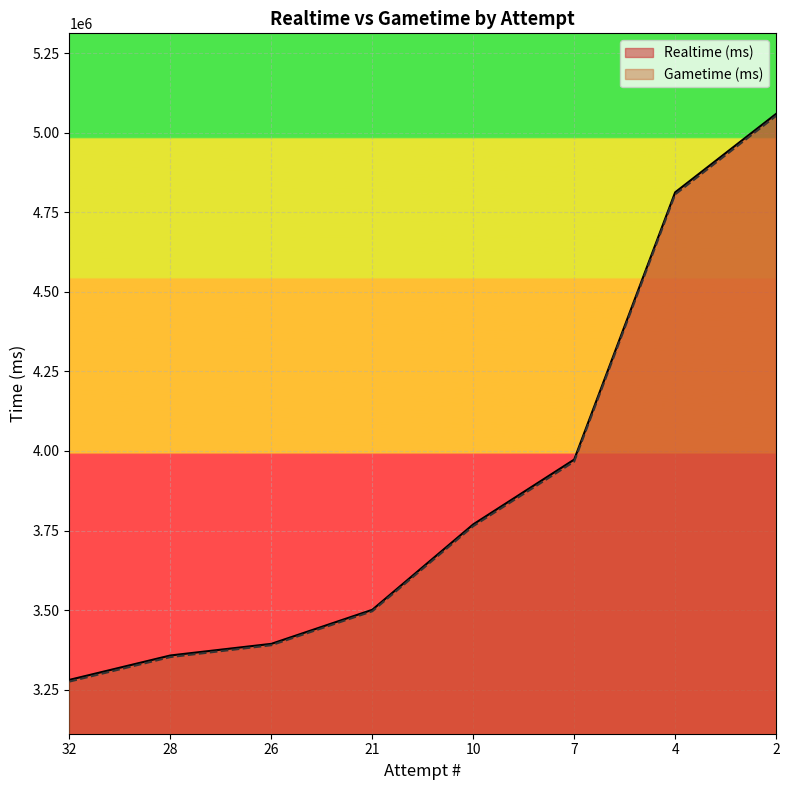

Reading left to right, list all the values displayed in this chart.

Realtime (ms): 3280945	3357555	3394097	3501039	3769358	3972978	4812390	5058920
Gametime (ms): 3275551	3352534	3389780	3496503	3763817	3966664	4805988	5052623